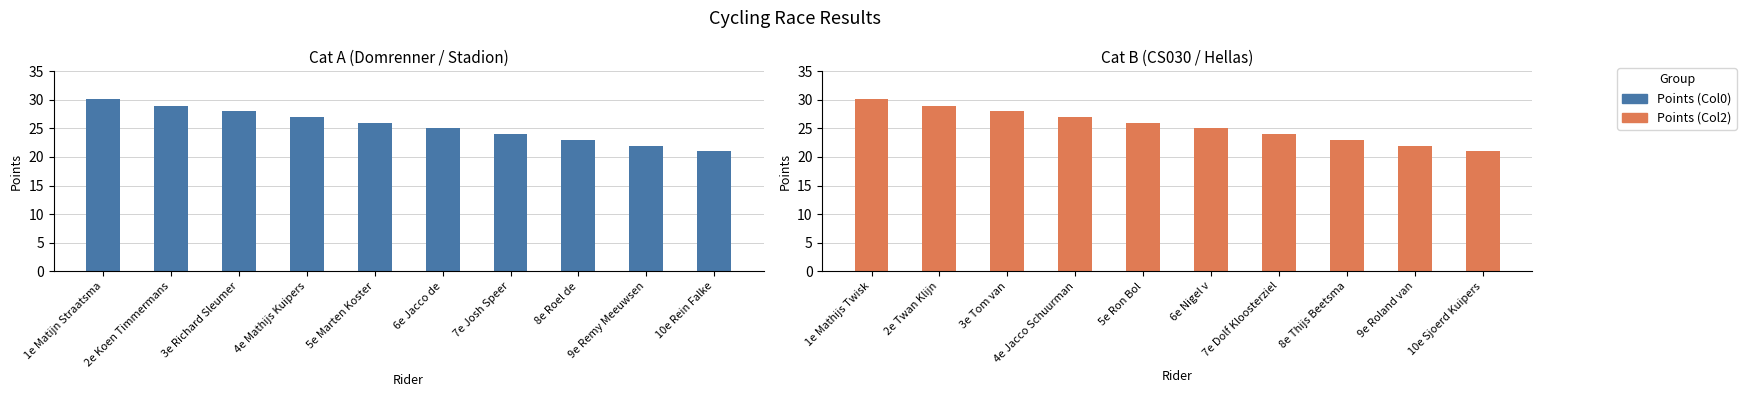

What is the minimum value shown in the chart?

21.0